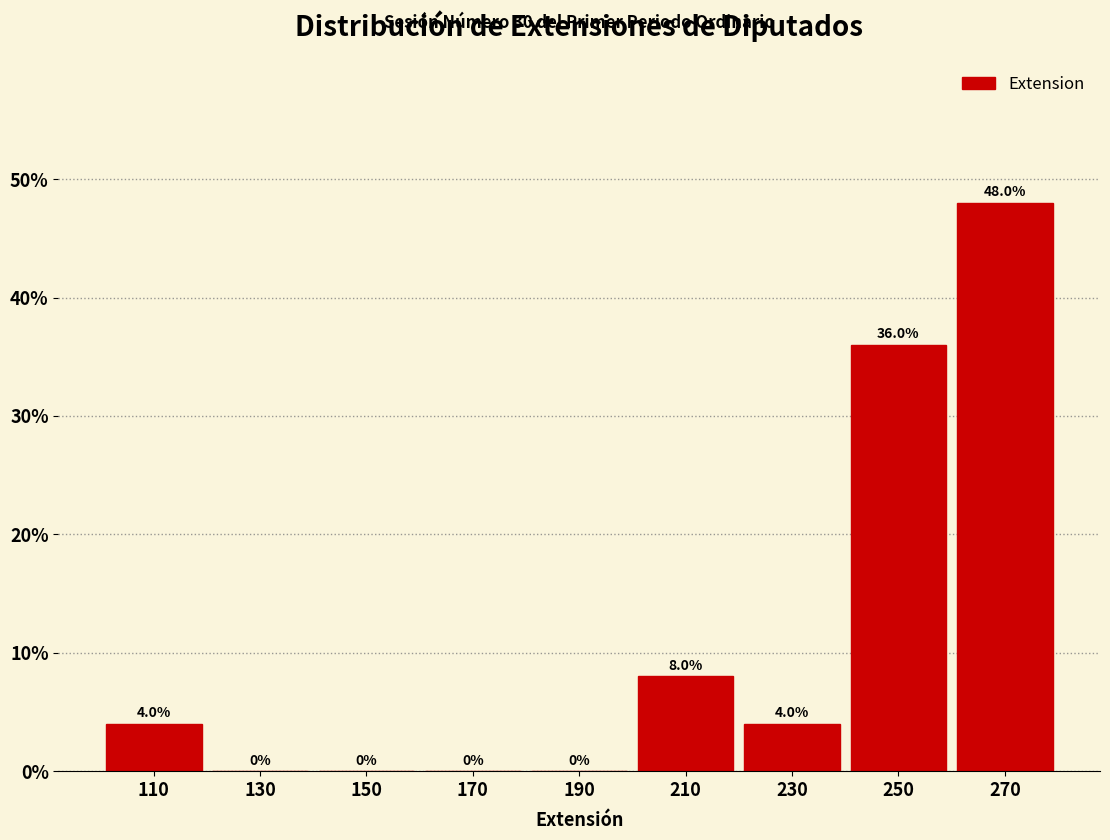

Over which range of the x-axis is the bar tallest?

260 to 280